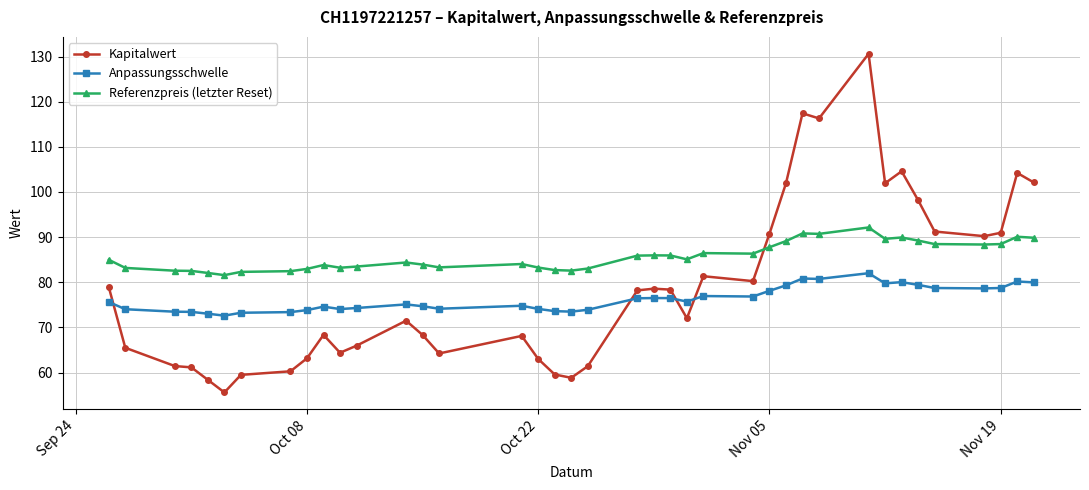

How many times do Anpassungsschwelle and Kapitalwert cross each other?

4